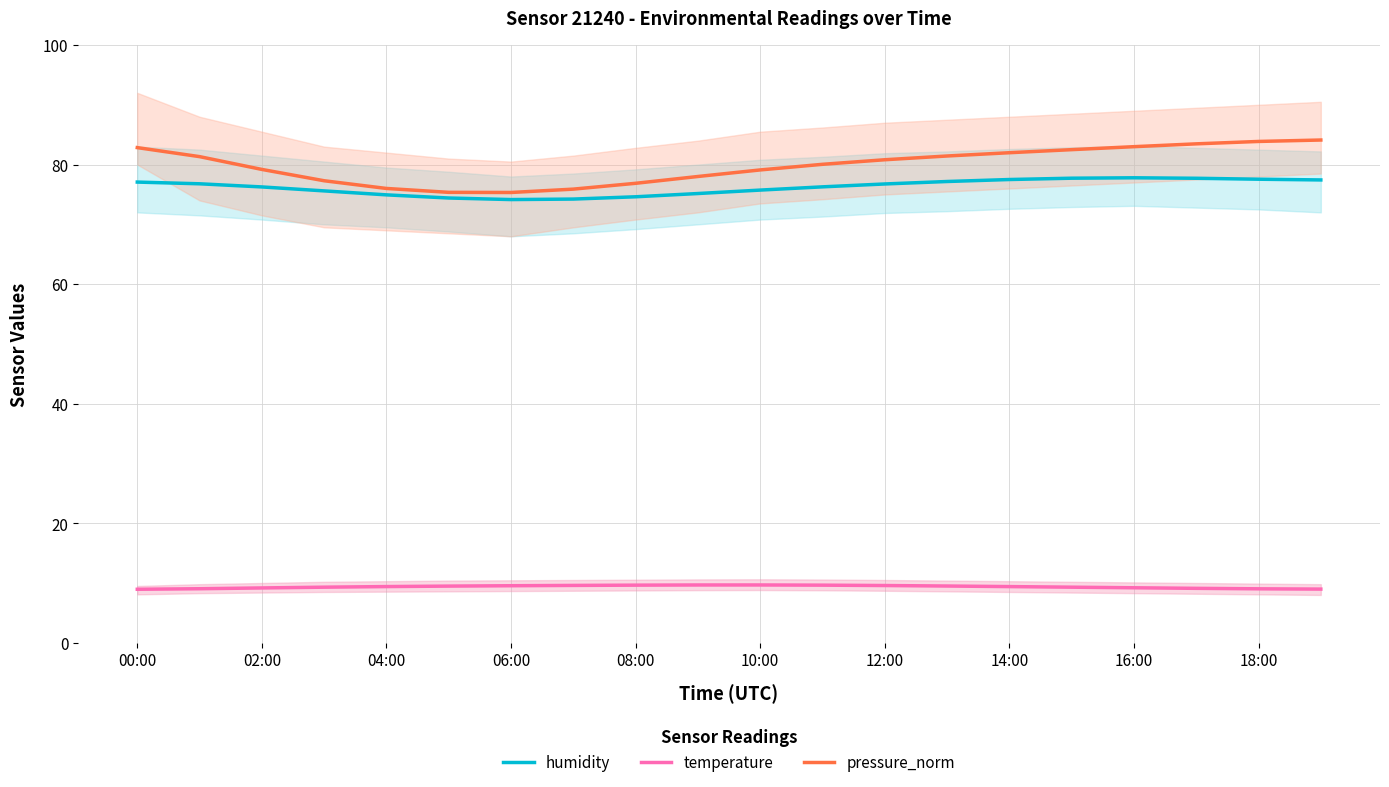

What is the minimum value for temperature?

8.9